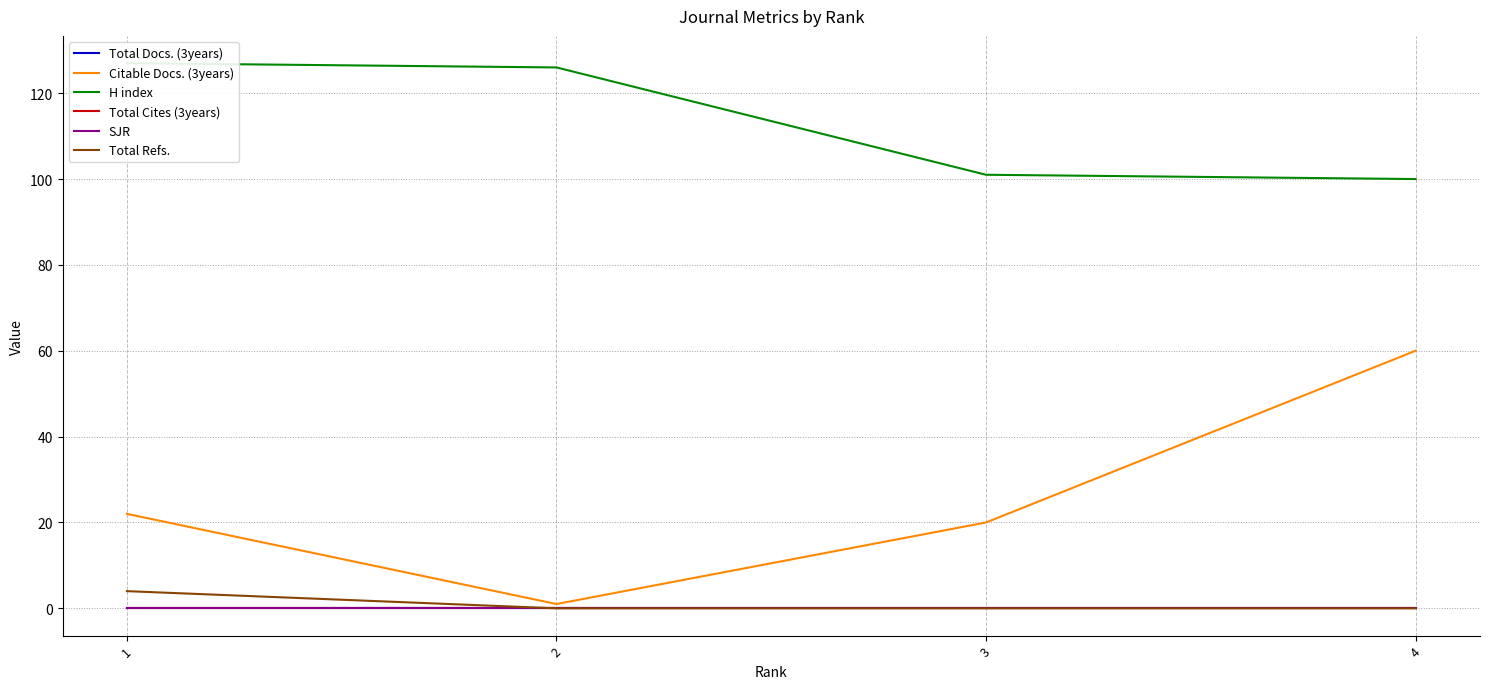

Reading left to right, extract all data points from this chart.

Total Docs. (3years): 1=0	2=0	3=0	4=0
Citable Docs. (3years): 1=22	2=1	3=20	4=60
H index: 1=127	2=126	3=101	4=100
Total Cites (3years): 1=0	2=0	3=0	4=0
SJR: 1=0	2=0	3=0	4=0
Total Refs.: 1=4	2=0	3=0	4=0